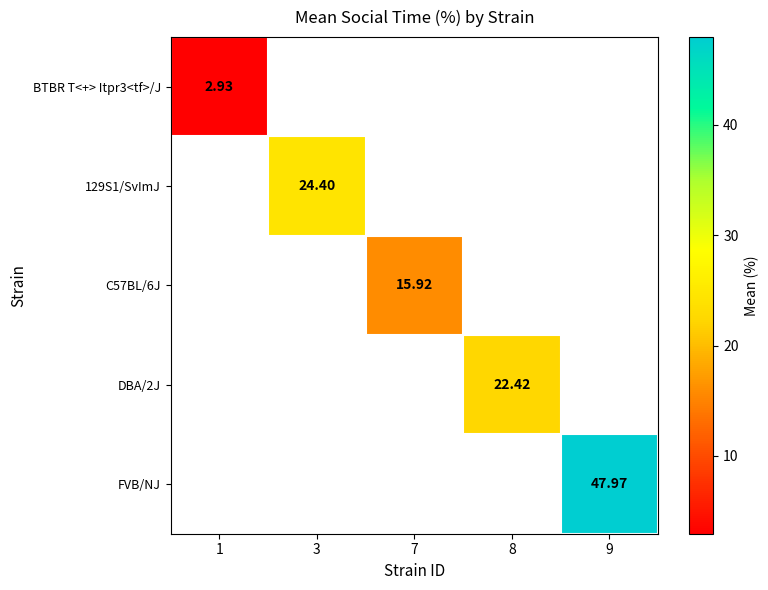

How many values in DBA/2J are above zero?

1